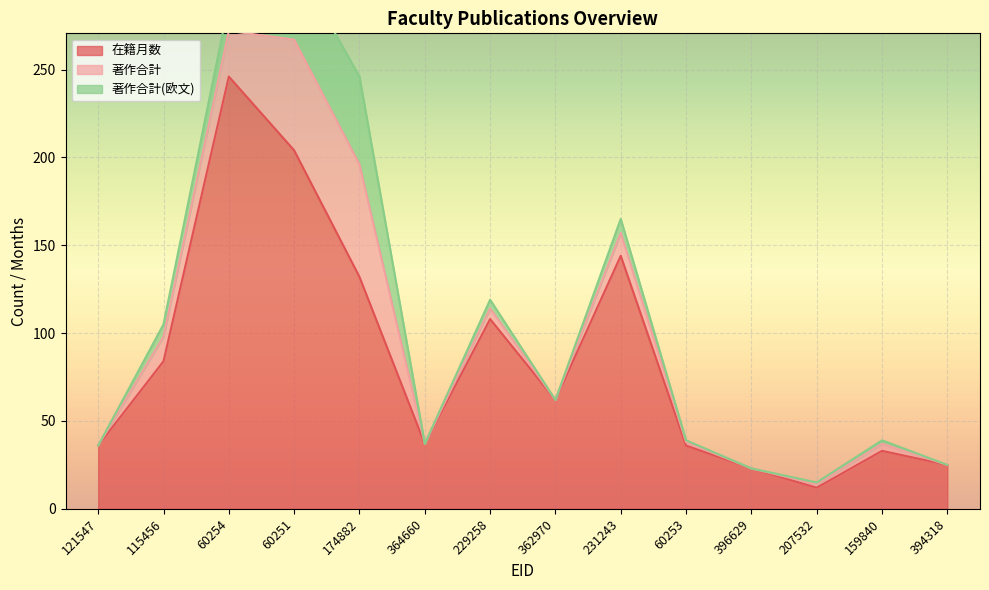

True or false: 在籍月数 has a value of 36 at 121547.

True